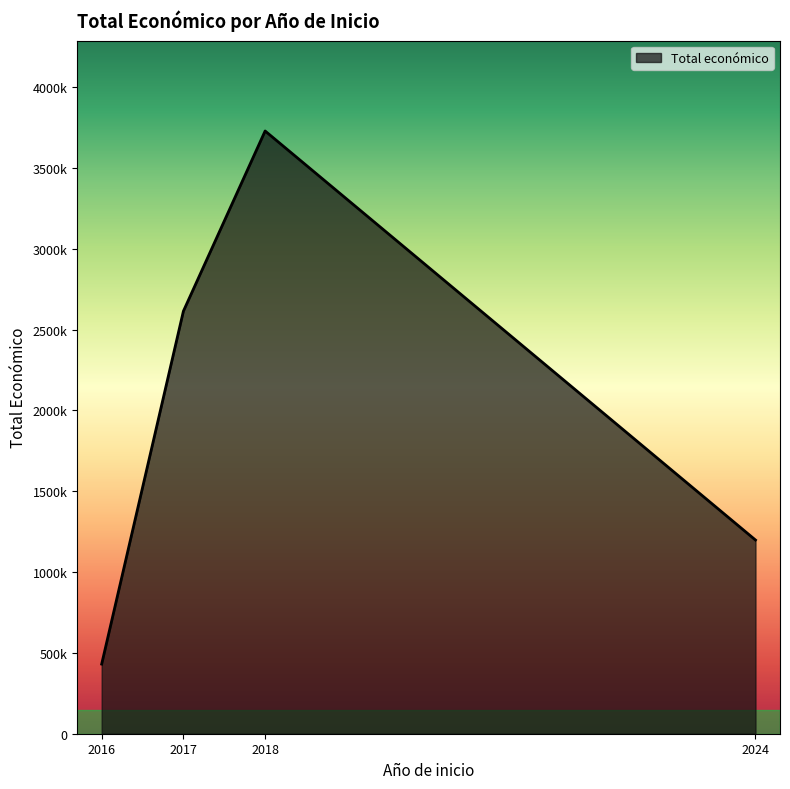

Is this an area chart (filled region under the line)?

Yes